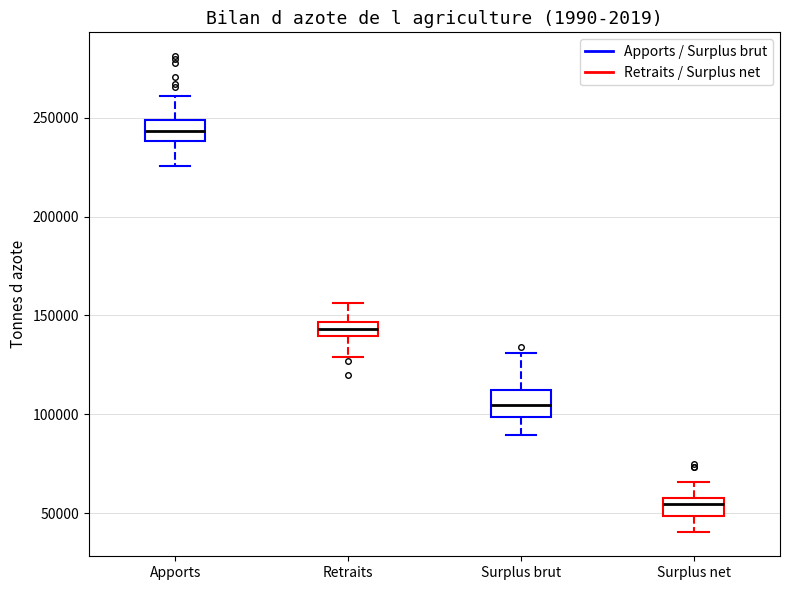

Which box has the highest median line?

Apports